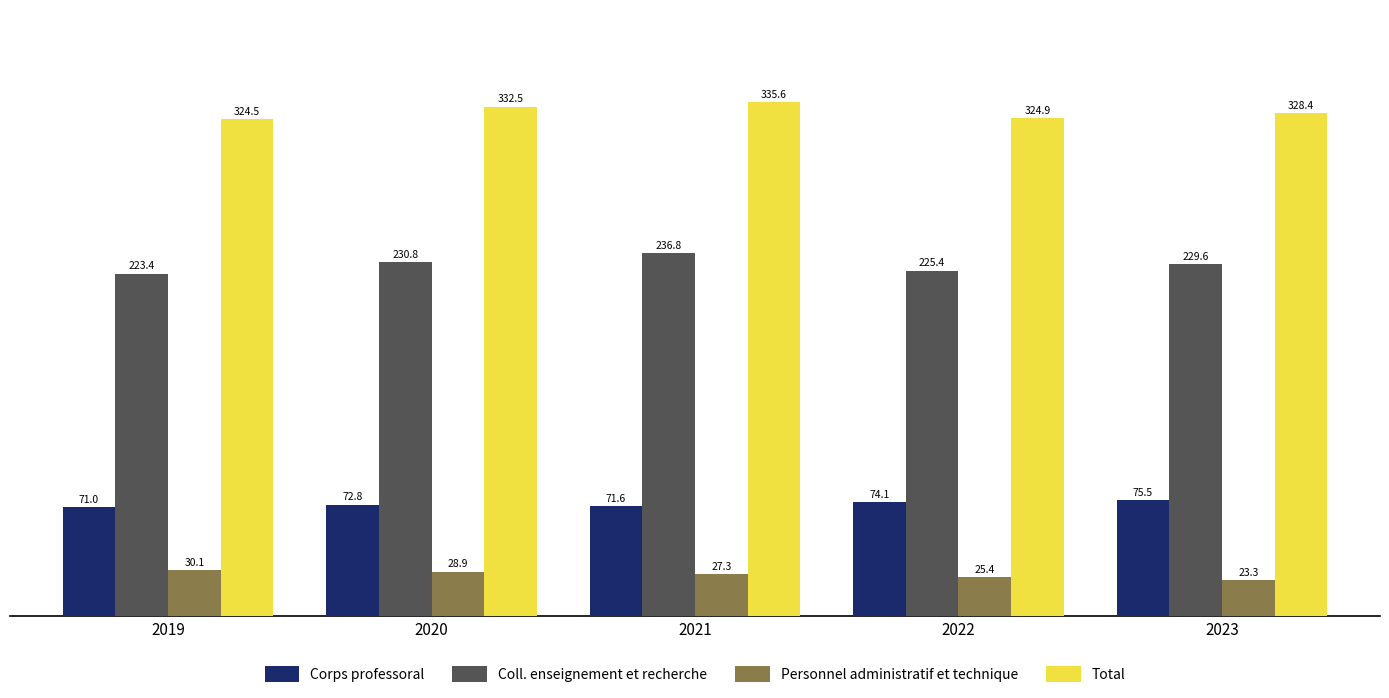

What is the sum of the Corps professoral values at 2020 and 2021?

144.4